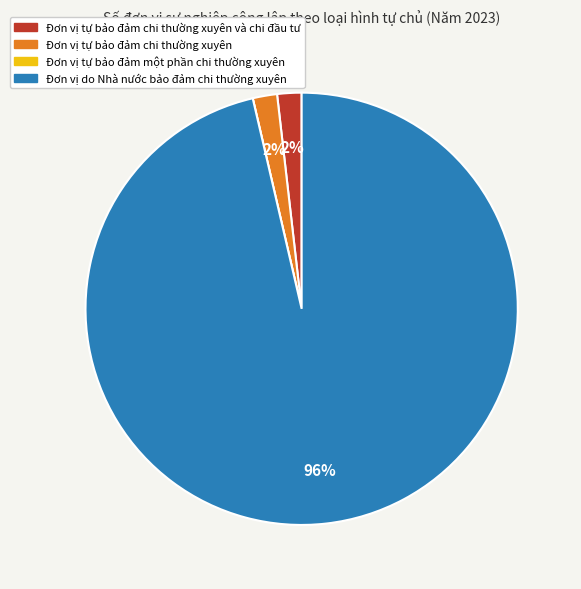

Do Đơn vị do Nhà nước bảo đảm chi thường xuyên and Đơn vị tự bảo đảm chi thường xuyên together represent more than half of the pie?

Yes